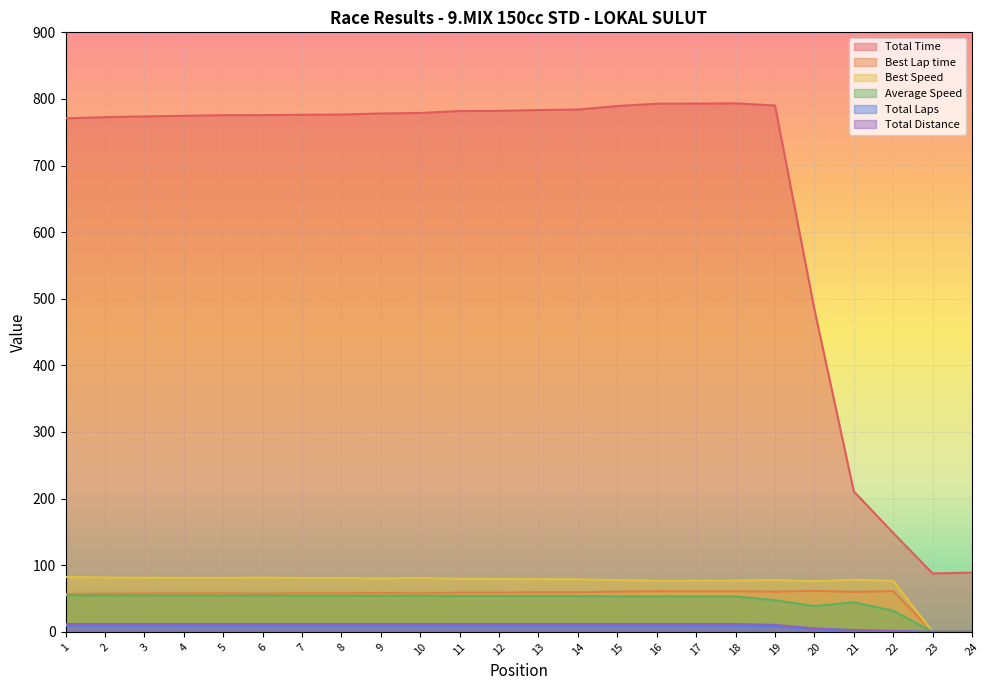

How many values in the Best Speed series exceed 79?

12